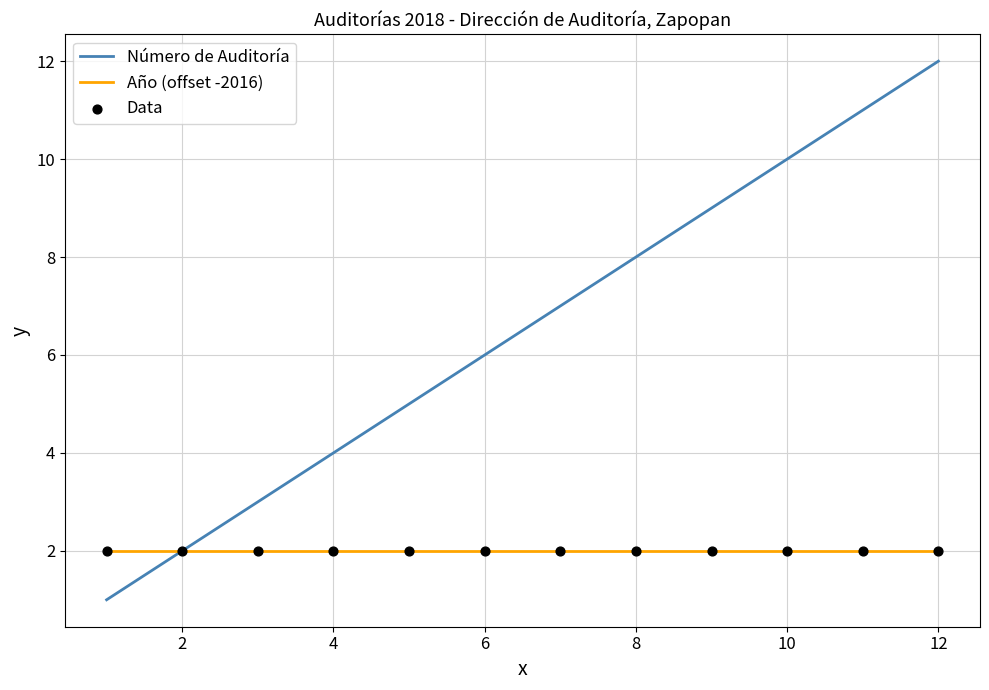

Which series has the largest total across all categories?

Número de Auditoría